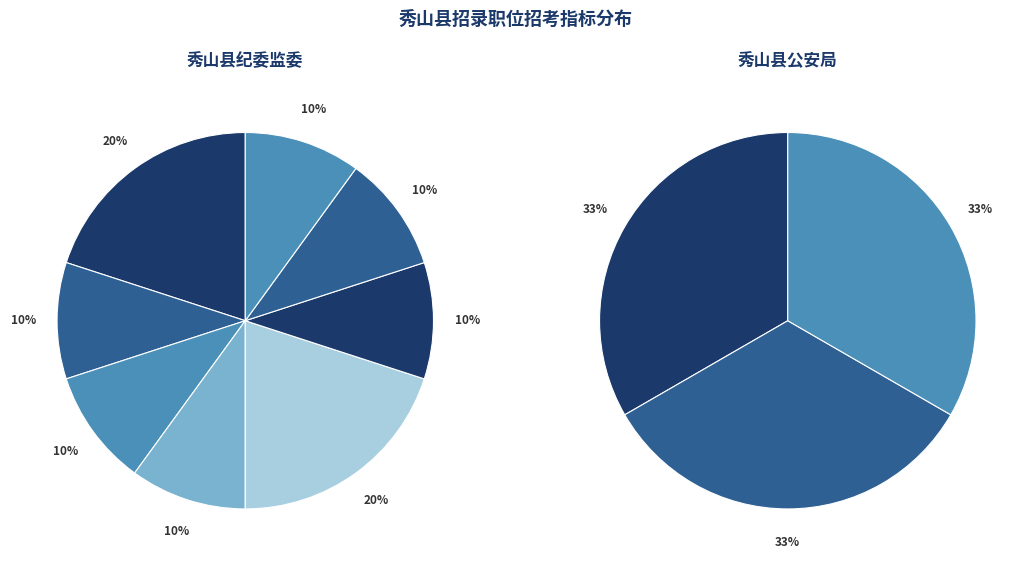

Is there a majority slice in this chart?

No